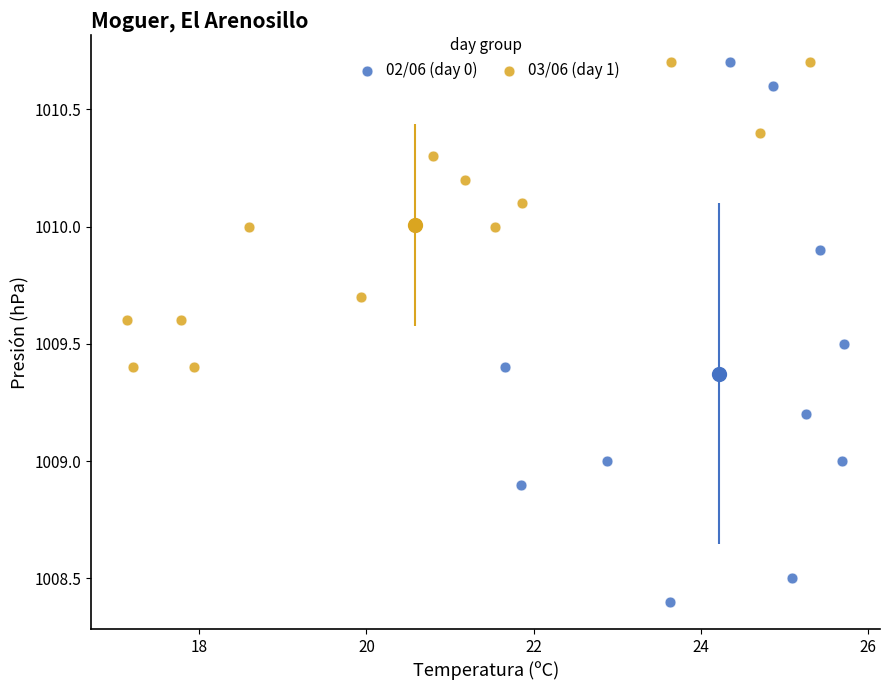

Which series has the largest Y range (max minus min)?

02/06 (day 0)